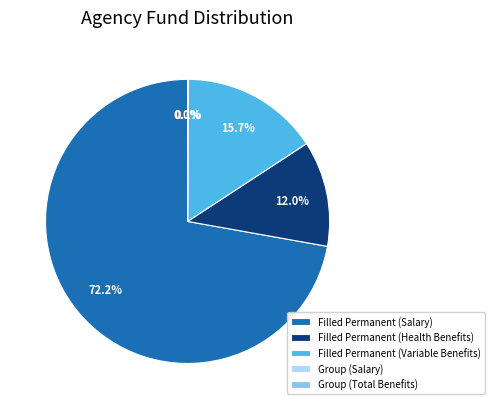

What percentage is NOT represented by Filled Permanent (Health Benefits)?

88.0%